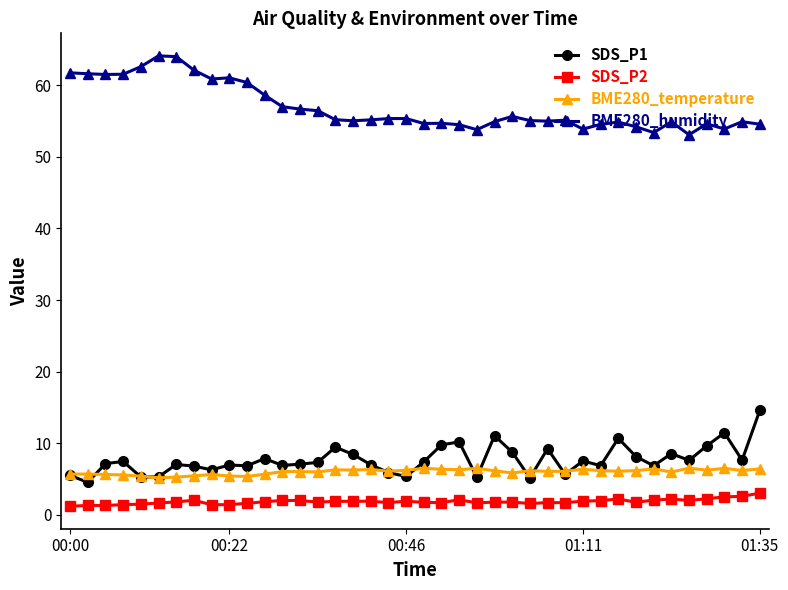

Which series has the largest total across all categories?

BME280_humidity